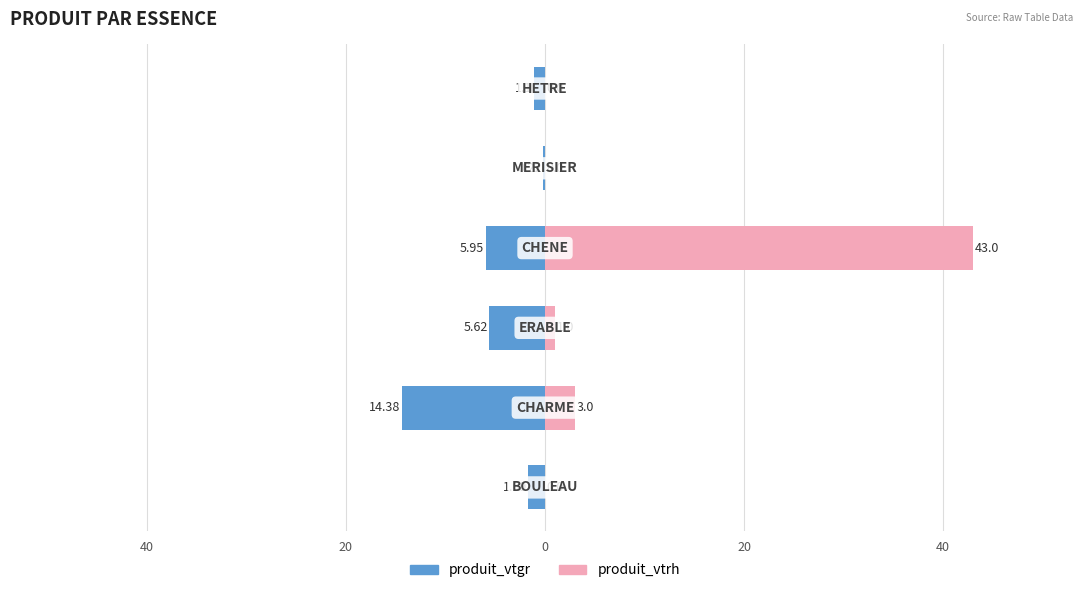

Reading left to right, extract all data points from this chart.

produit_vtgr: 60=-1.7	40=-14.4	20=-5.6	0=-6.0	20=-0.2	40=-1.1
produit_vtrh: 60=0.0	40=3.0	20=1.0	0=43.0	20=0.0	40=0.0